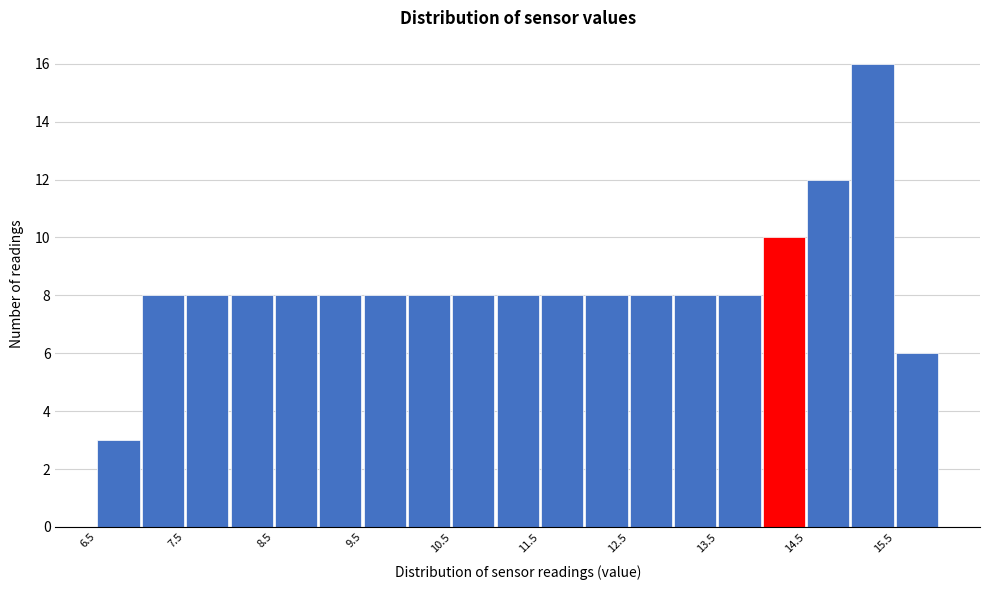

How tall is the bar that spans 7.5 to 8.0 on the x-axis? The values are not printed on the chart, so give them approximately, as read against the axis.

8